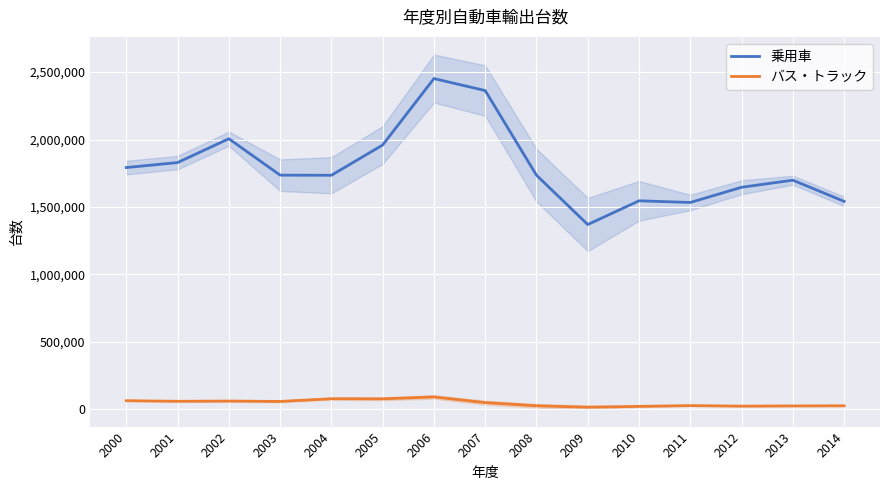

How many lines are shown in the chart?

2